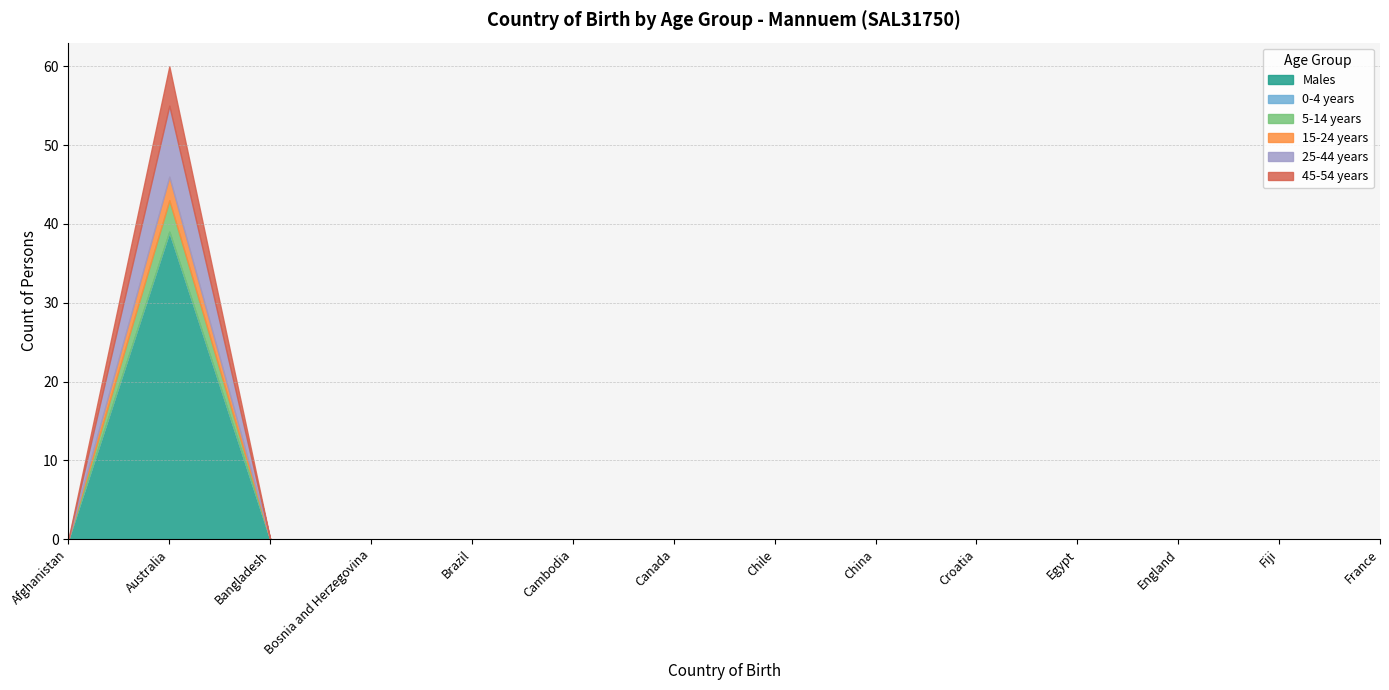

List the labels in order of 0-4 years value, smallest first.

Afghanistan, Australia, Bangladesh, Bosnia and Herzegovina, Brazil, Cambodia, Canada, Chile, China, Croatia, Egypt, England, Fiji, France